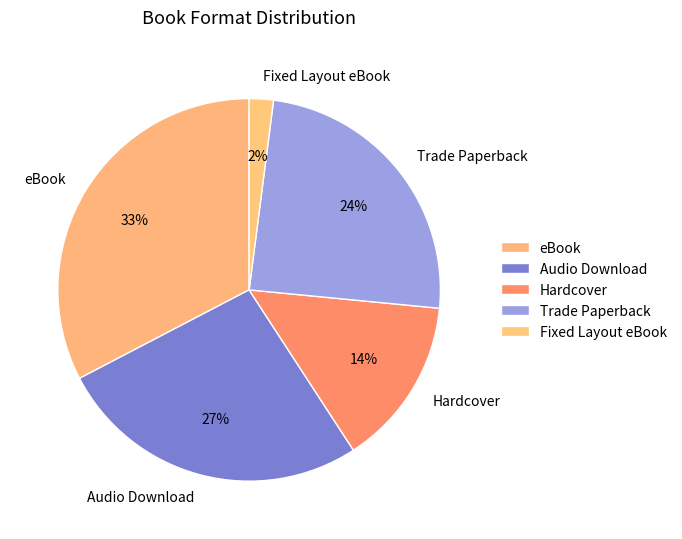

Rank the categories by value from lowest to highest.

Fixed Layout eBook, Hardcover, Trade Paperback, Audio Download, eBook